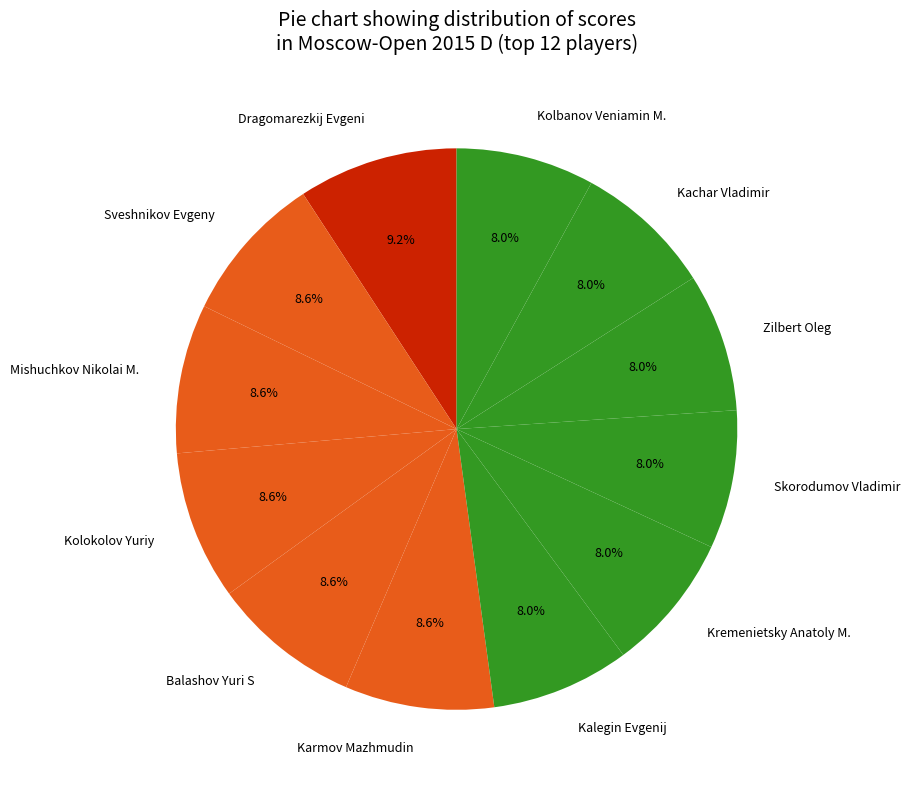

To the nearest percent, what is the combined percentage of Kremenietsky Anatoly M. and Kolokolov Yuriy?

17%